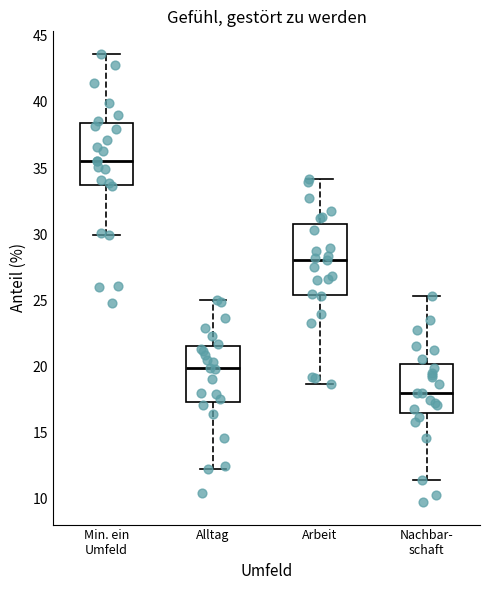

Reading left to right, transcribe this box plot: for each box, give where its median line is, the range the box spans, and where its two whiskers end, as read against the y-axis. The values are not printed on the chart, so give them approximately, as read against the axis.

Min. ein Umfeld: median 35.5, box 33.5 to 38.5, whiskers 30.0 to 43.5
Alltag: median 20.0, box 17.5 to 21.5, whiskers 12.0 to 25.0
Arbeit: median 28.0, box 25.5 to 31.0, whiskers 18.5 to 34.0
Nachbar- schaft: median 18.0, box 16.5 to 20.0, whiskers 11.5 to 25.5